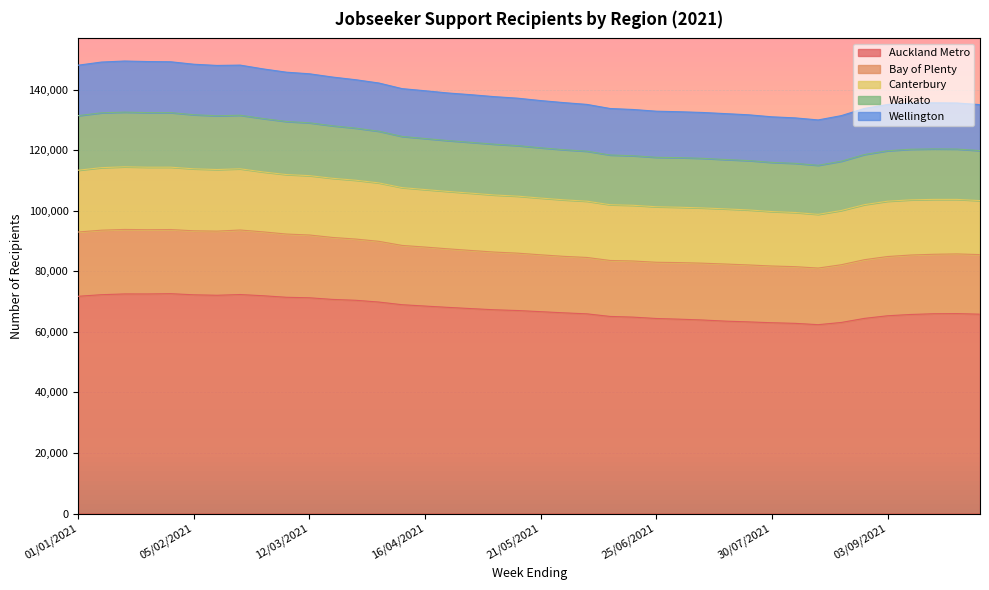

How many interior local peaks does the Waikato series have?

3